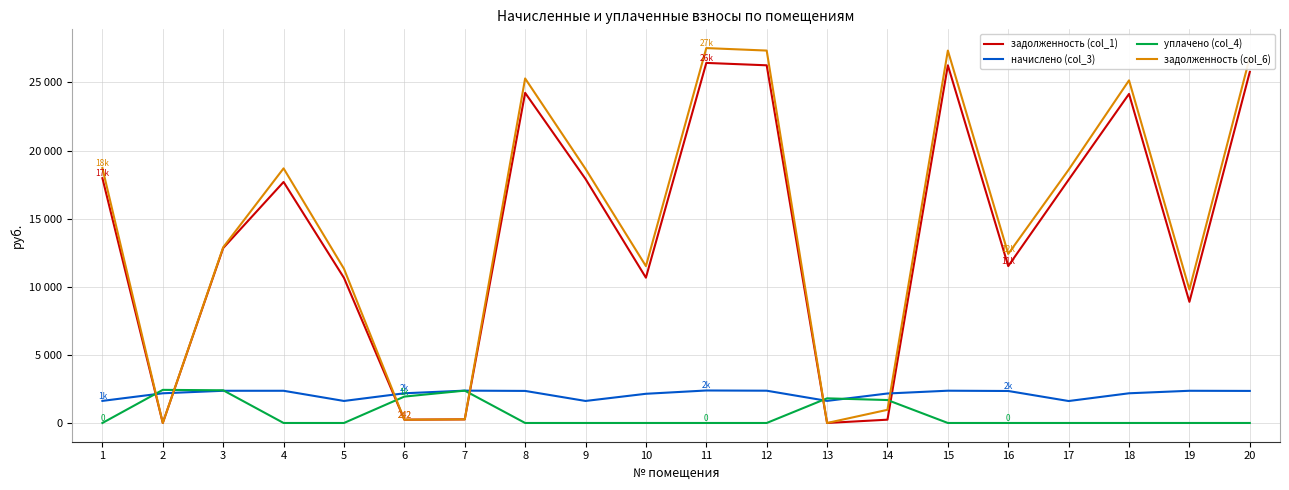

Which series has the widest spread of values?

задолженность (col_6)